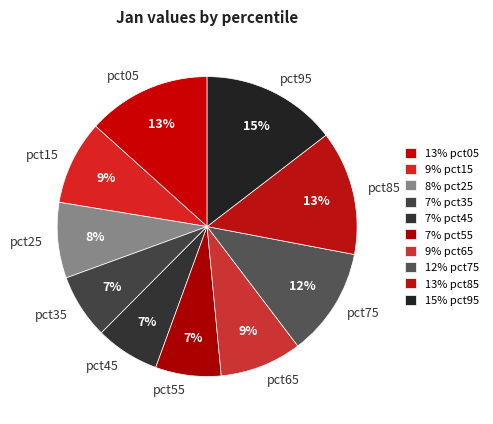

To the nearest percent, what is the average slice percentage?

10%